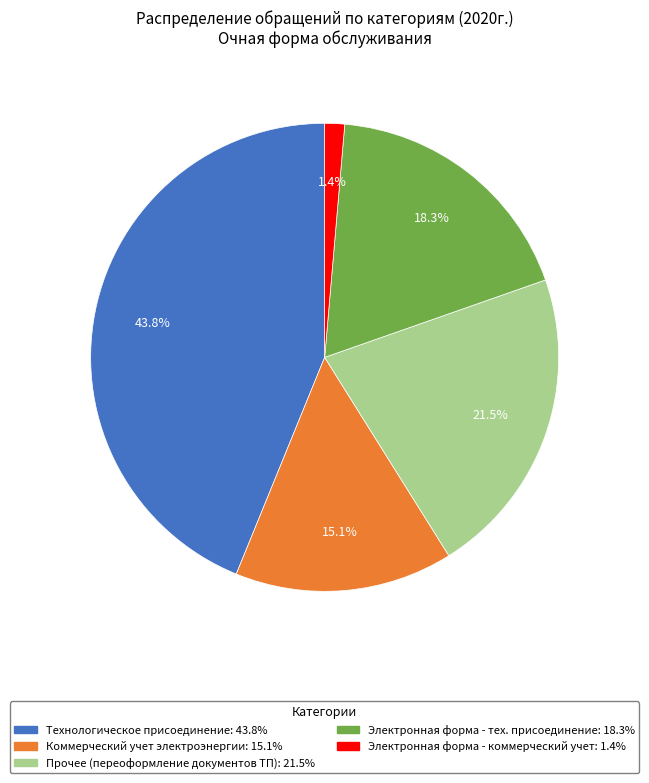

Is there a majority slice in this chart?

No